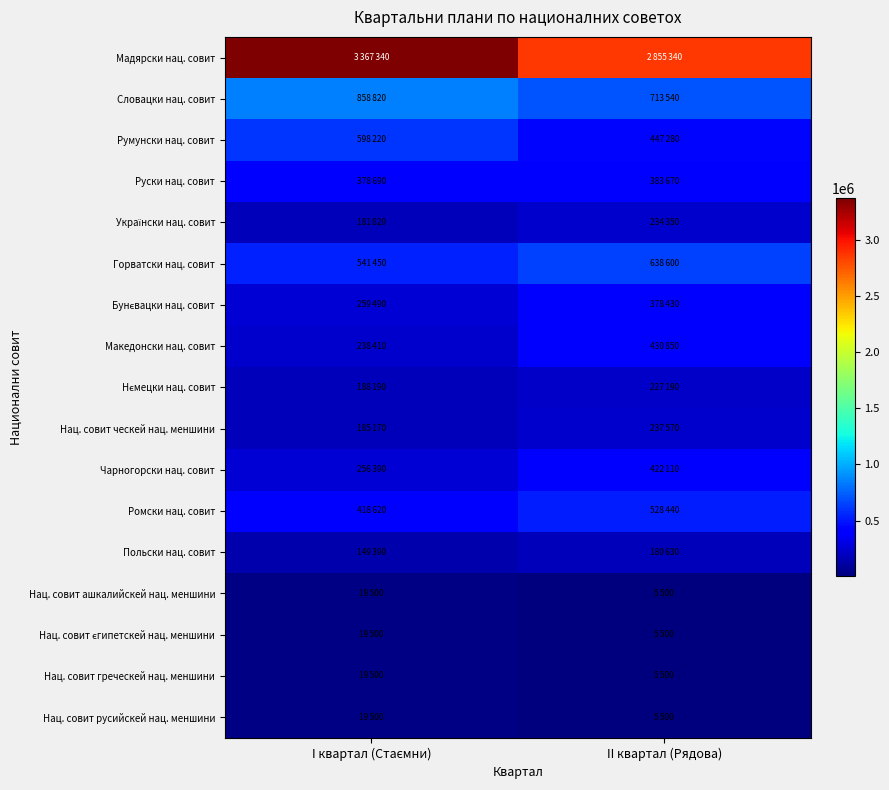

Which series has the widest spread of values?

Мадярски нац. совит